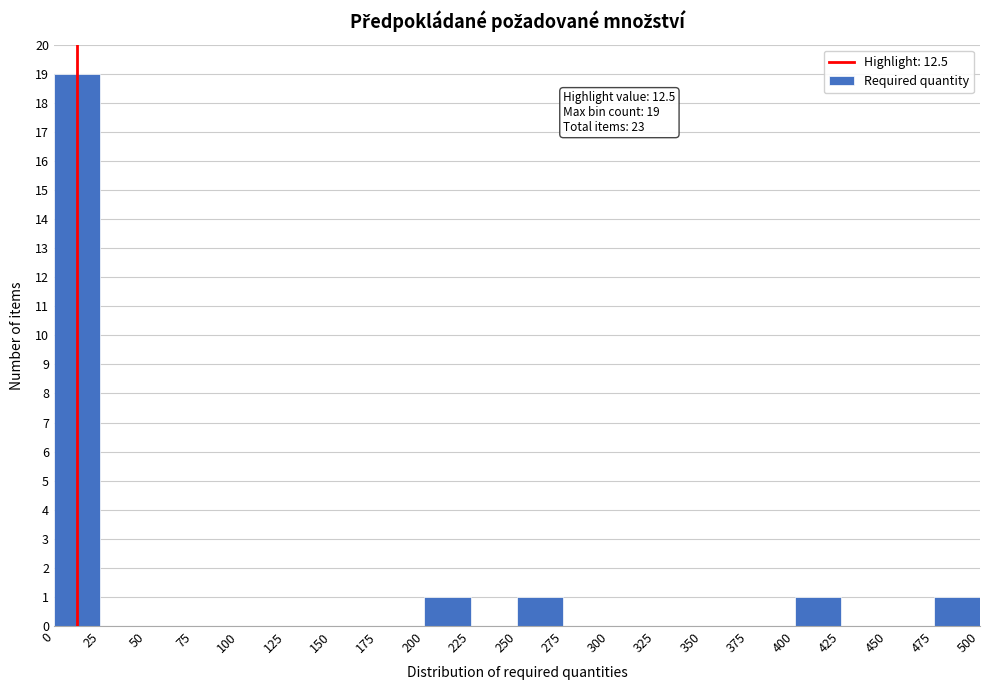

Which range on the x-axis has the tallest bar?

0 to 25